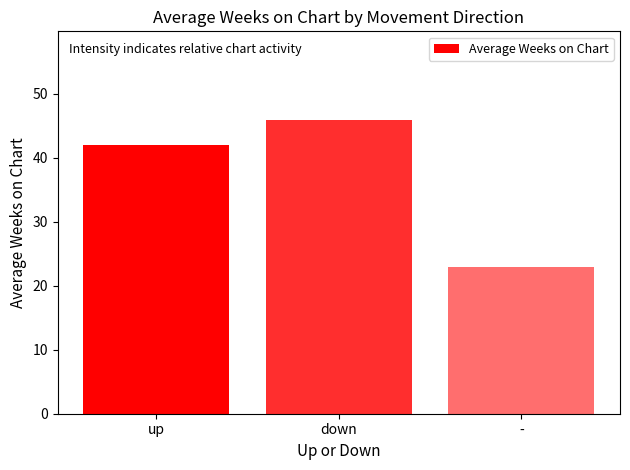

What is the approximate value at up?

42